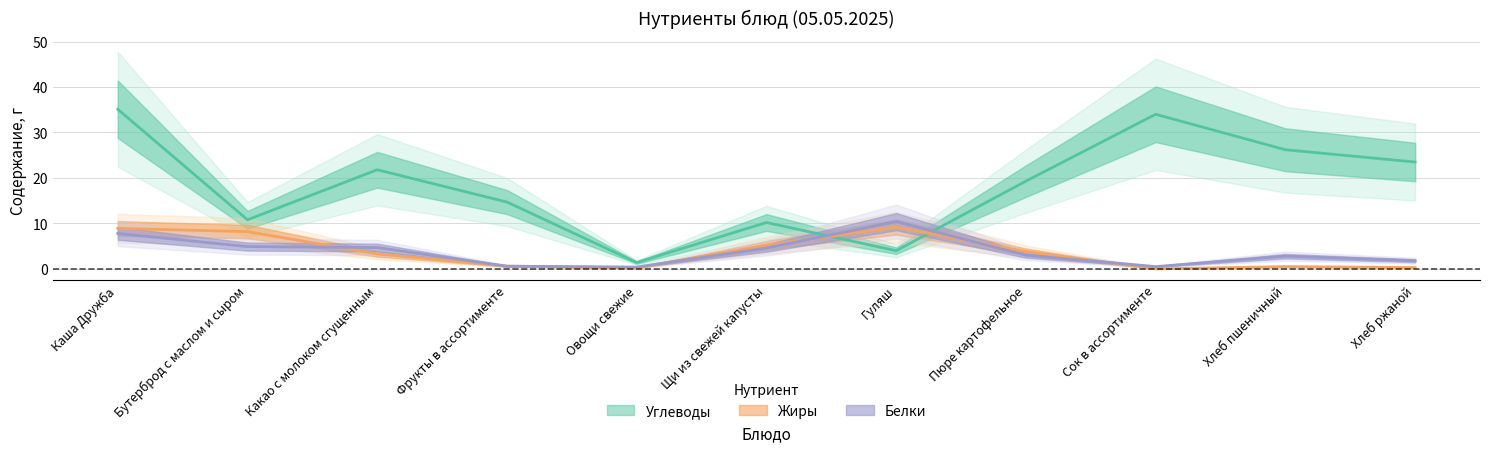

In Углеводы, how many points are higher than both neighbors (excluding endpoints)?

3